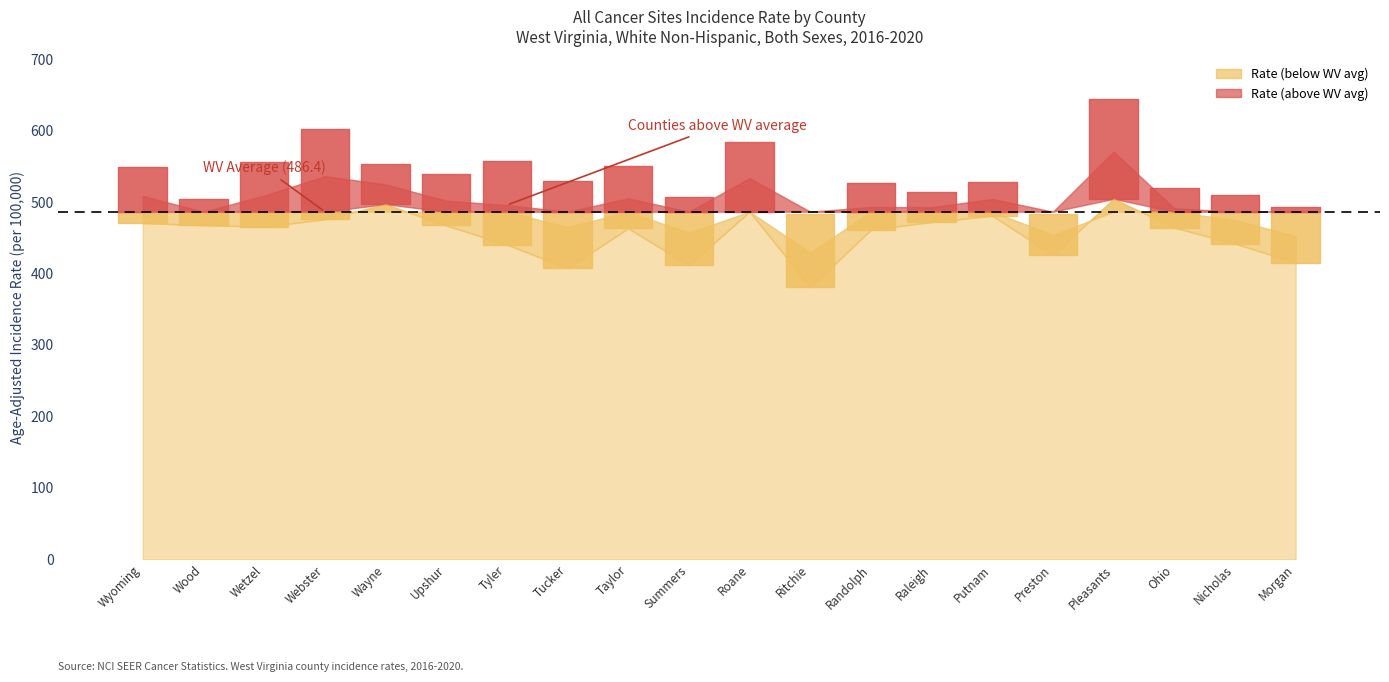

Reading left to right, list all the values displayed in this chart.

Age-Adjusted Rate: 508.4	485.9	508.9	536.1	524.6	501.8	495.6	464.8	505.1	457.1	533.4	429.4	493.0	492.6	504.2	453.9	570.5	491.2	474.7	452.3
Lower 95% CI: 470.6	467.5	465.5	475.8	496.9	467.1	440.4	407.4	463.2	411.5	486.5	380.7	461.3	471.9	480.7	426.0	504.4	464.1	441.8	415.2
Upper 95% CI: 548.8	504.8	555.6	602.7	553.5	538.7	556.7	529.7	550.0	507.1	584.0	483.5	526.4	514.0	528.6	483.4	643.6	519.6	509.6	492.4